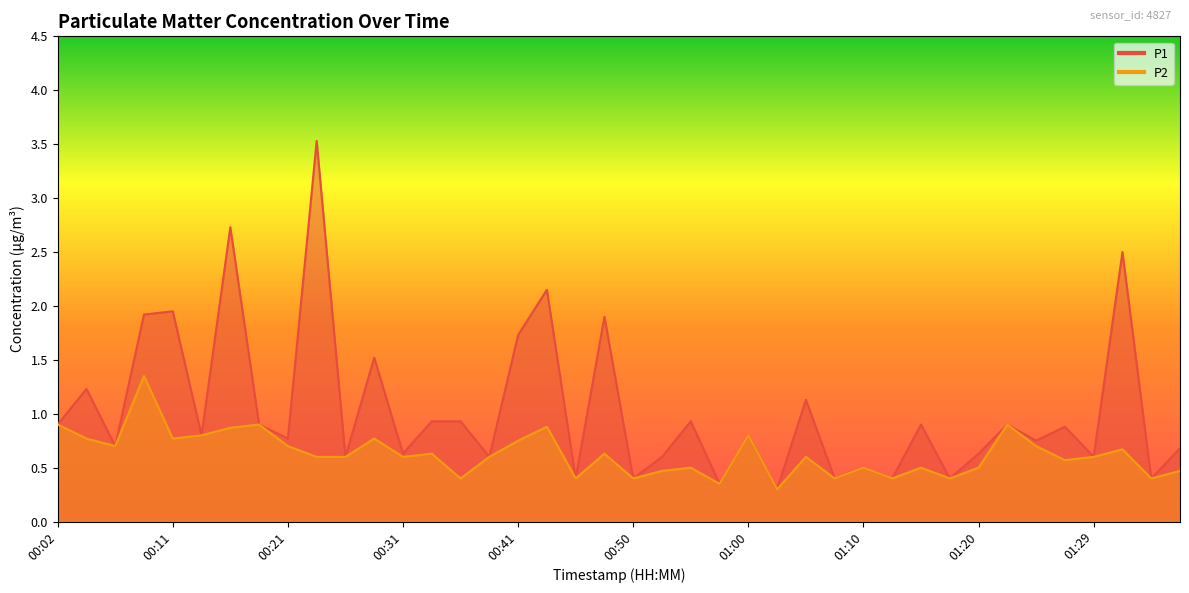

Where is the first local minimum for P1?

00:07